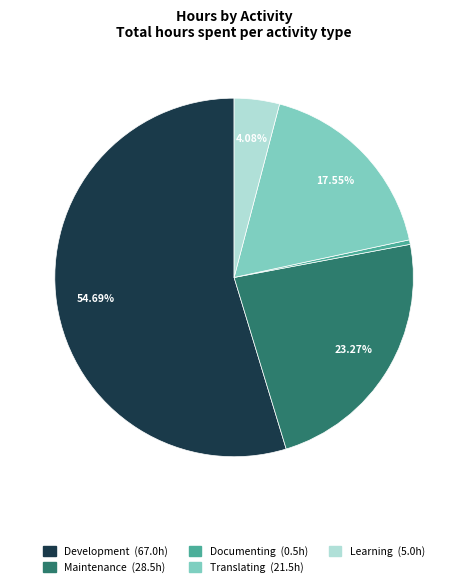

Does any single category account for the majority?

Yes